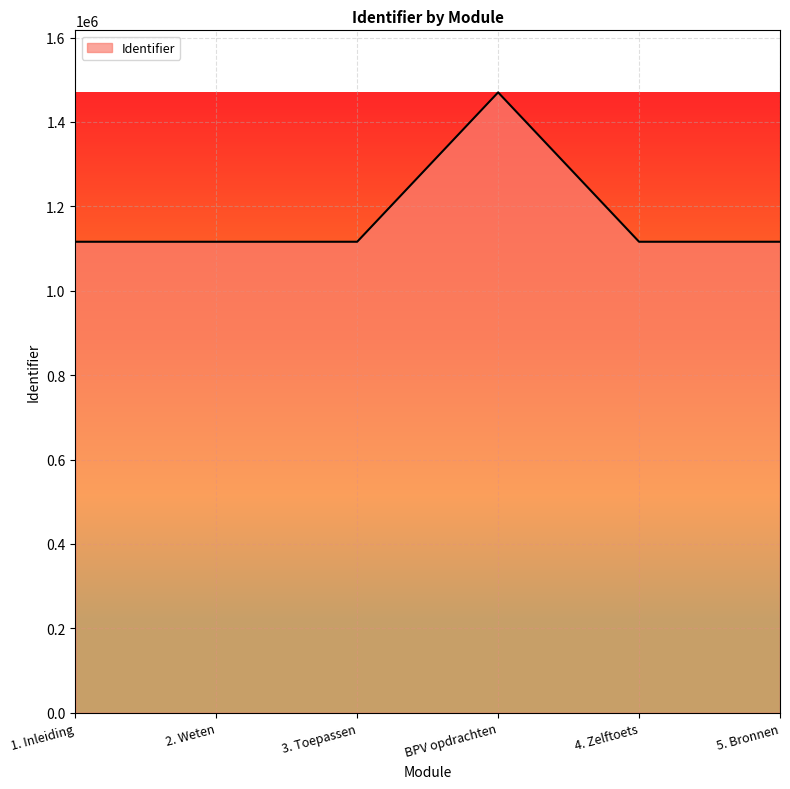

How many distinct data groups are displayed?

1